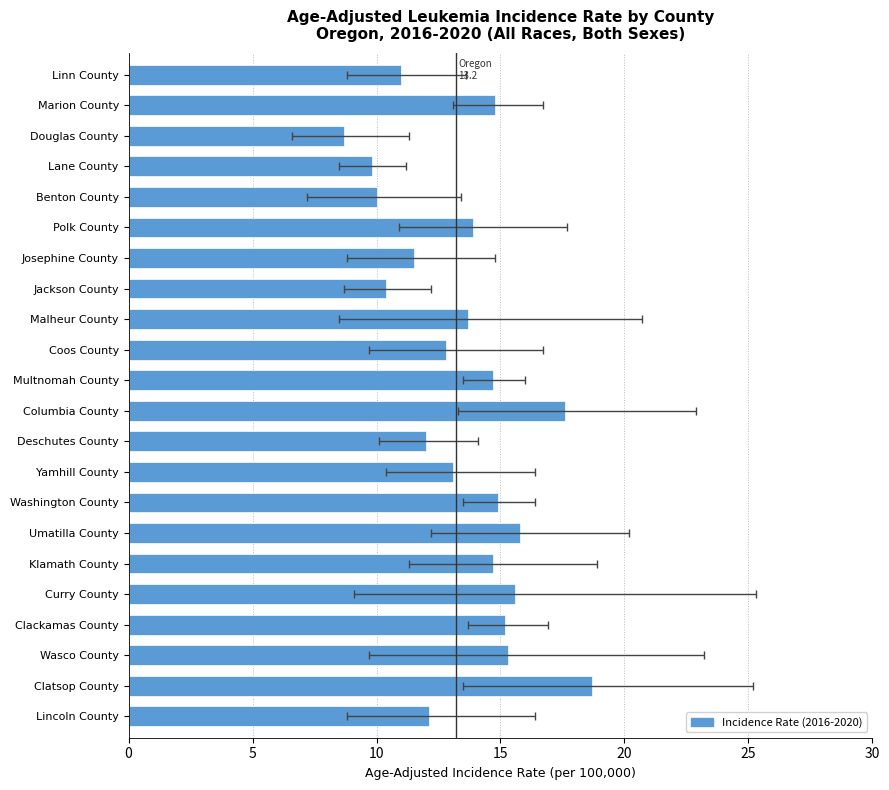

What is the ratio of the value at Coos County to the value at Washington County?

0.9